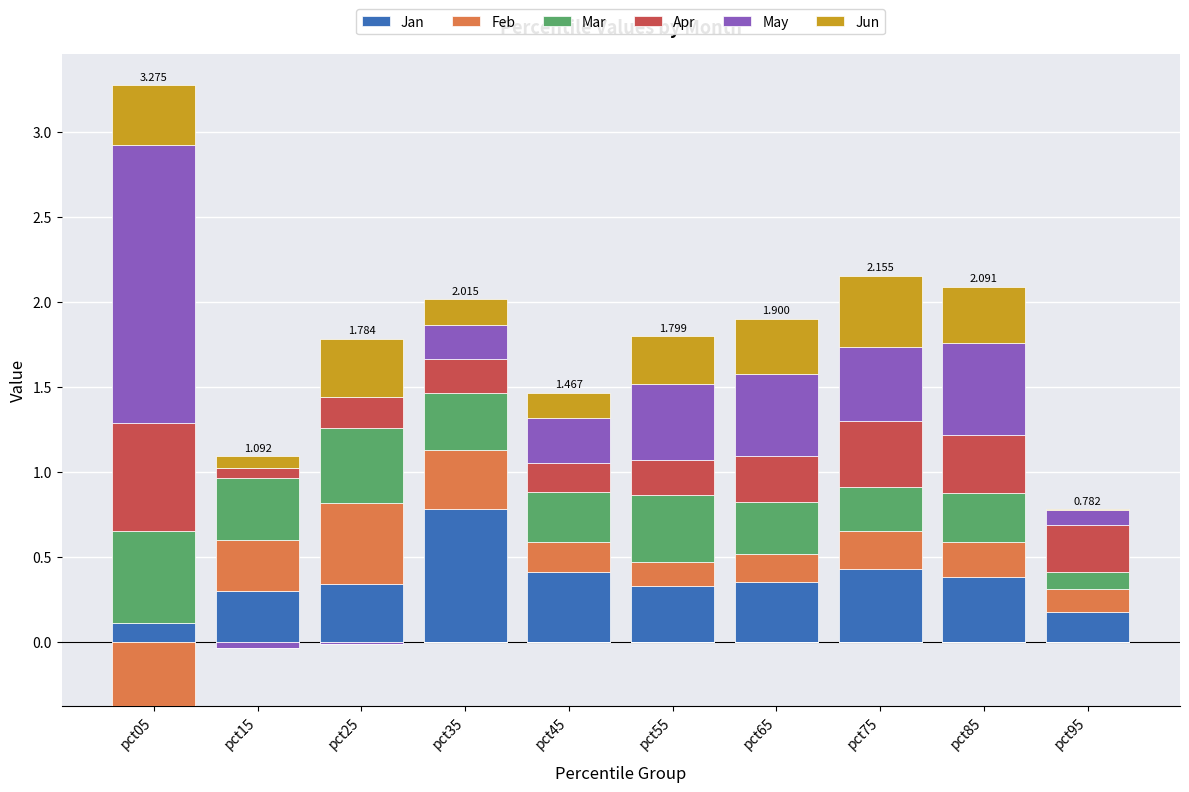

What is the value of the Apr bar at the 7th from the left?

0.3